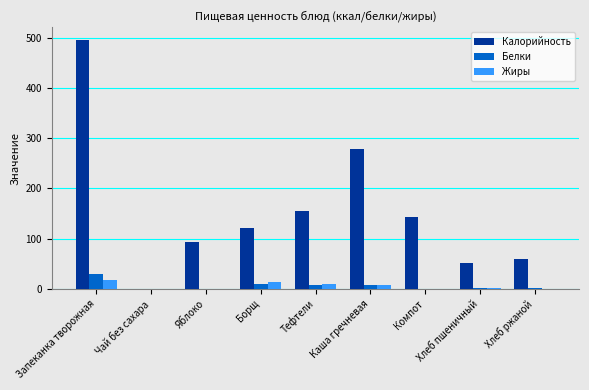

True or false: Калорийность has a value of 94 at Яблоко.

True